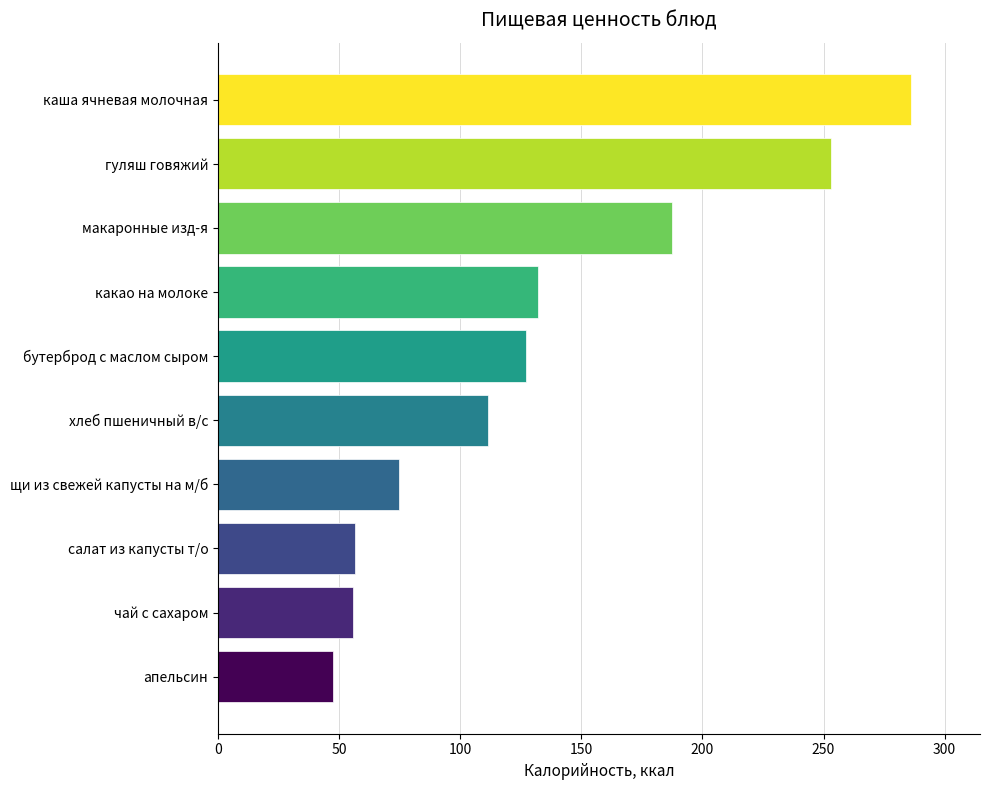

What is the change in value from каша ячневая молочная to бутерброд с маслом сыром?

-158.7